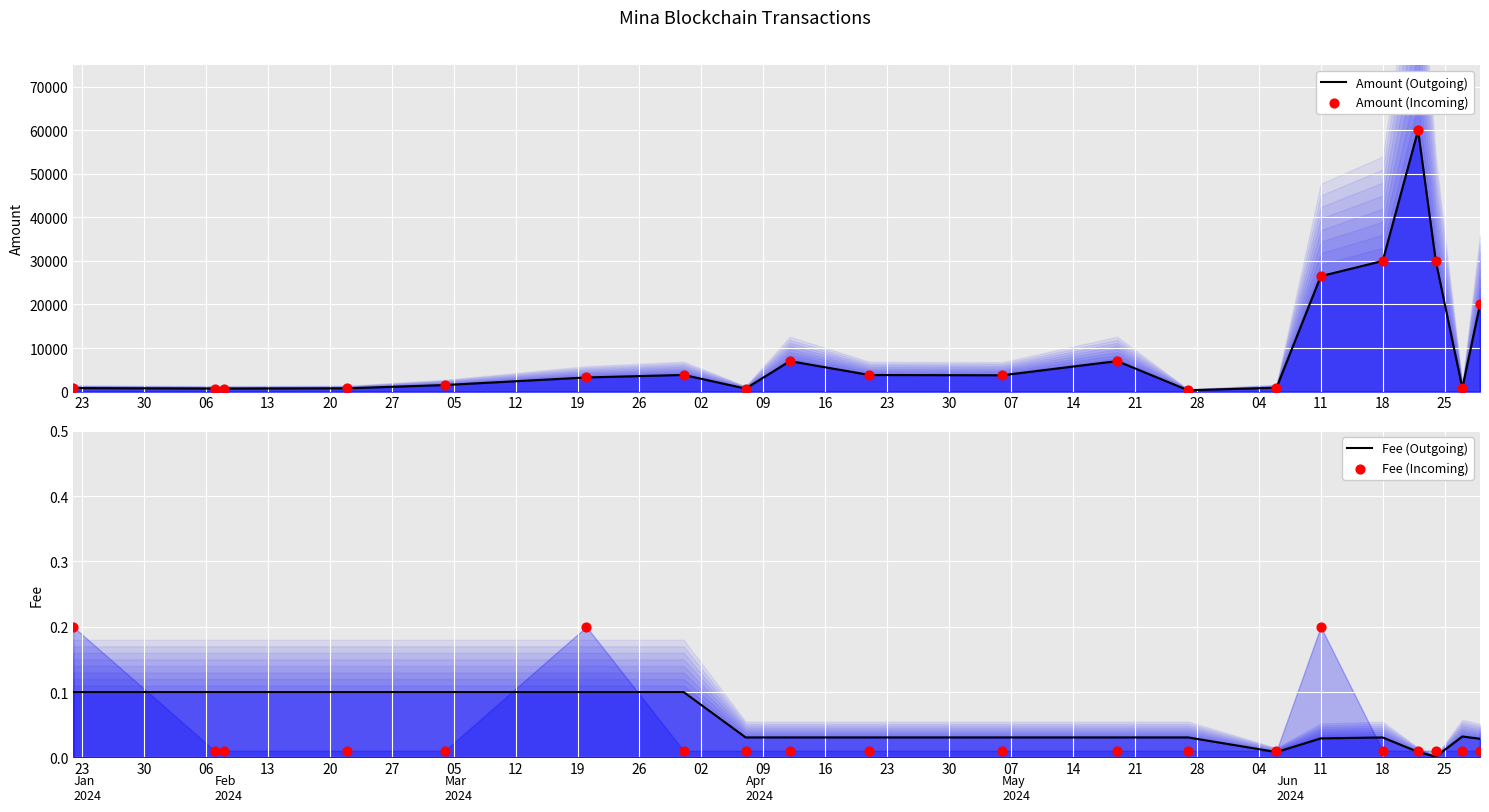

What are all the series names shown in the legend?

Amount (Outgoing), Amount (Incoming), Fee (Outgoing), Fee (Incoming)